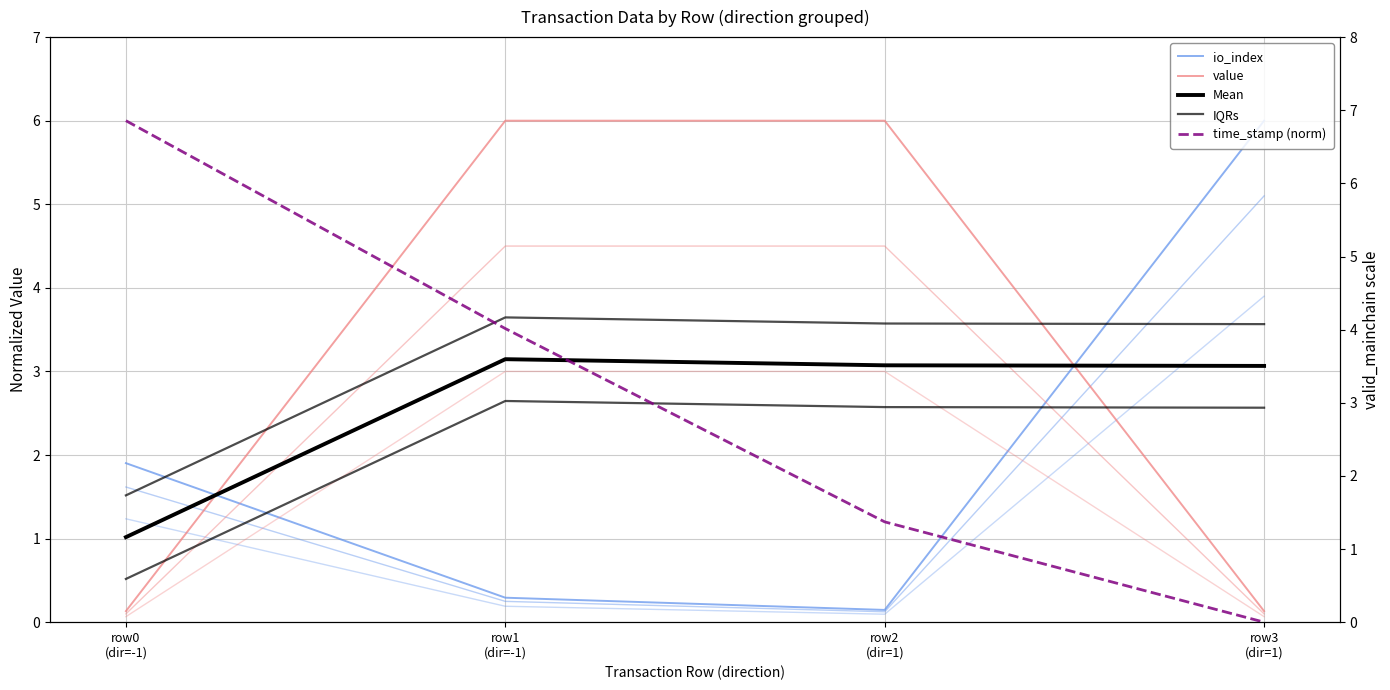

At row0 (dir=-1), list the series in order from largest to smallest.

time_stamp, io_index, value